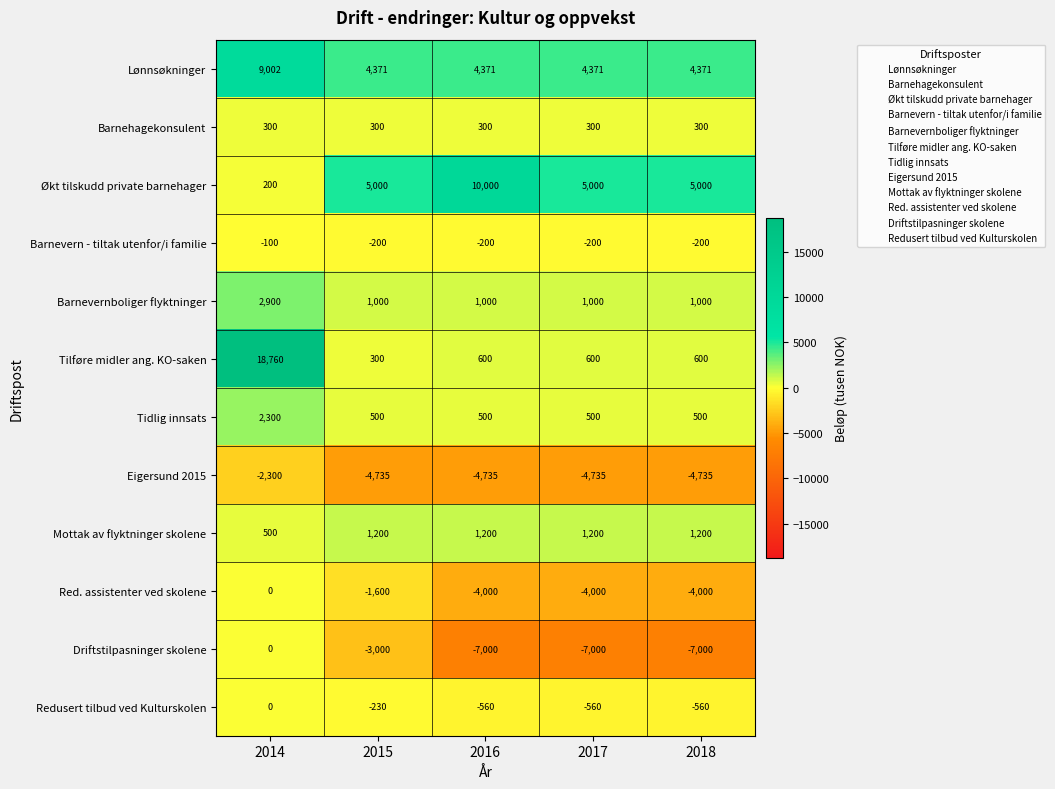

At which category is the sum across all series the highest?

2014